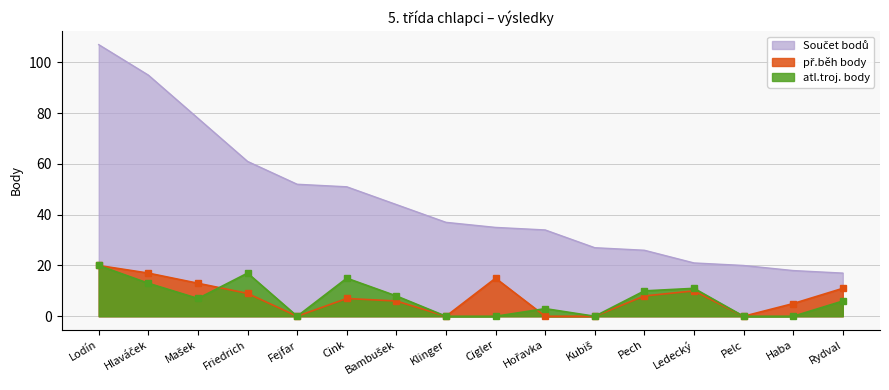

What is the difference between the highest and lowest values at Pelc?

20